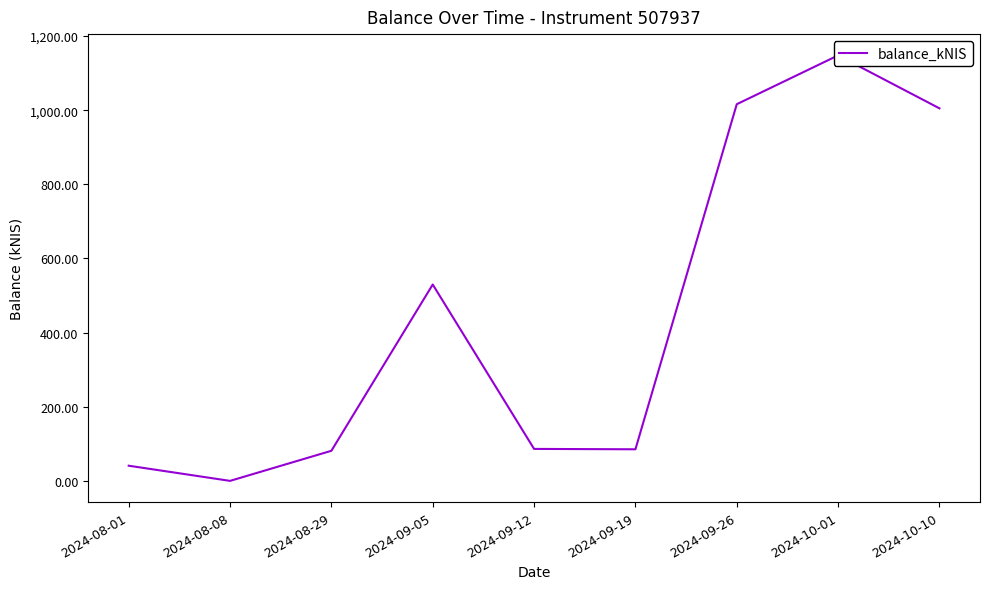

Between 2024-10-01 and 2024-09-26, which is larger?

2024-10-01